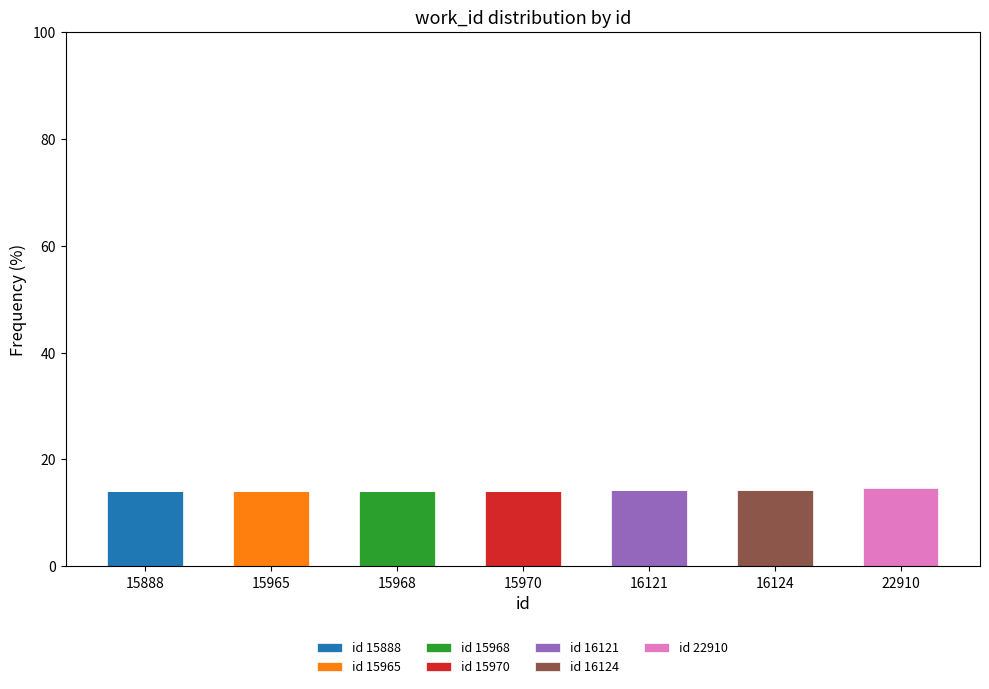

What is the maximum value for id 15888?

14.1